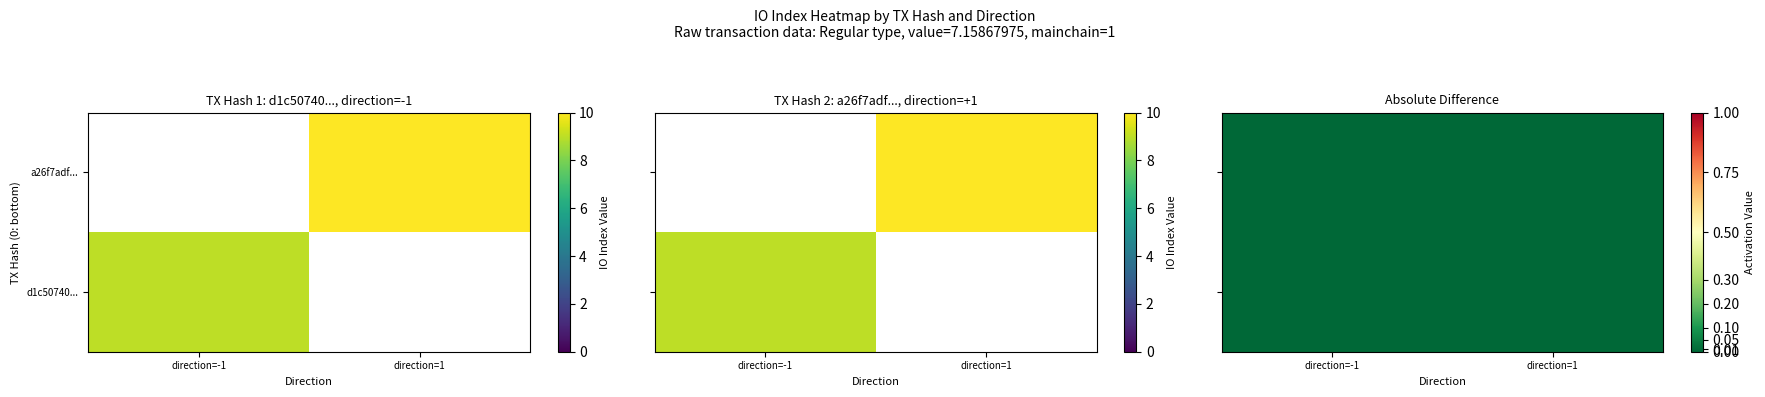

Between value and io_index, which is larger?

io_index